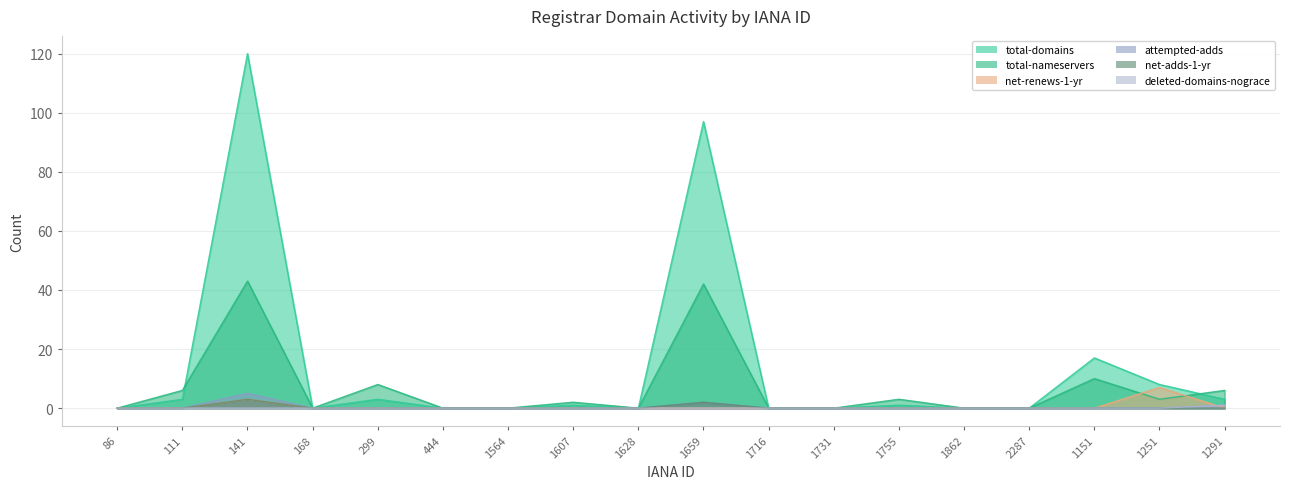

What is the difference between the highest and lowest values at 141?

120